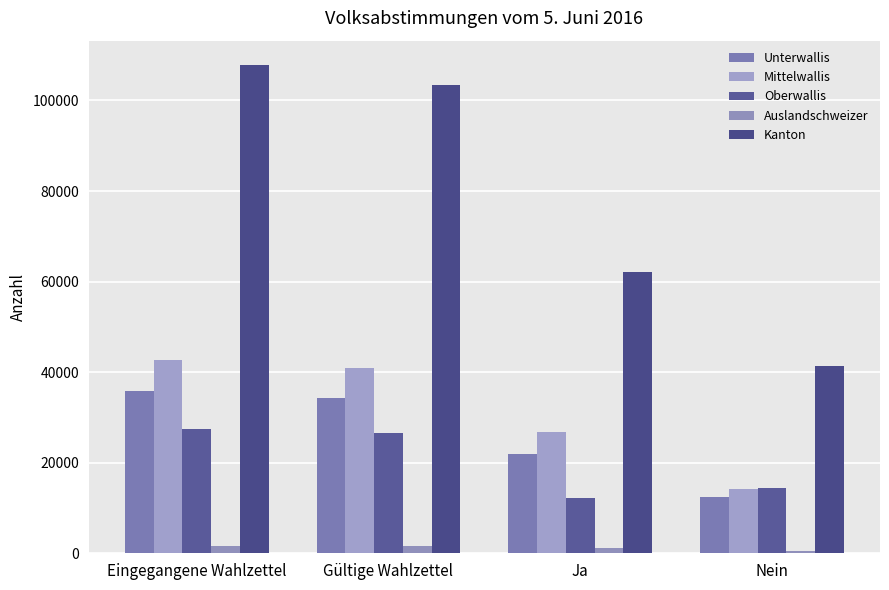

What is the value of the Mittelwallis bar at the 3rd from the left?

26794